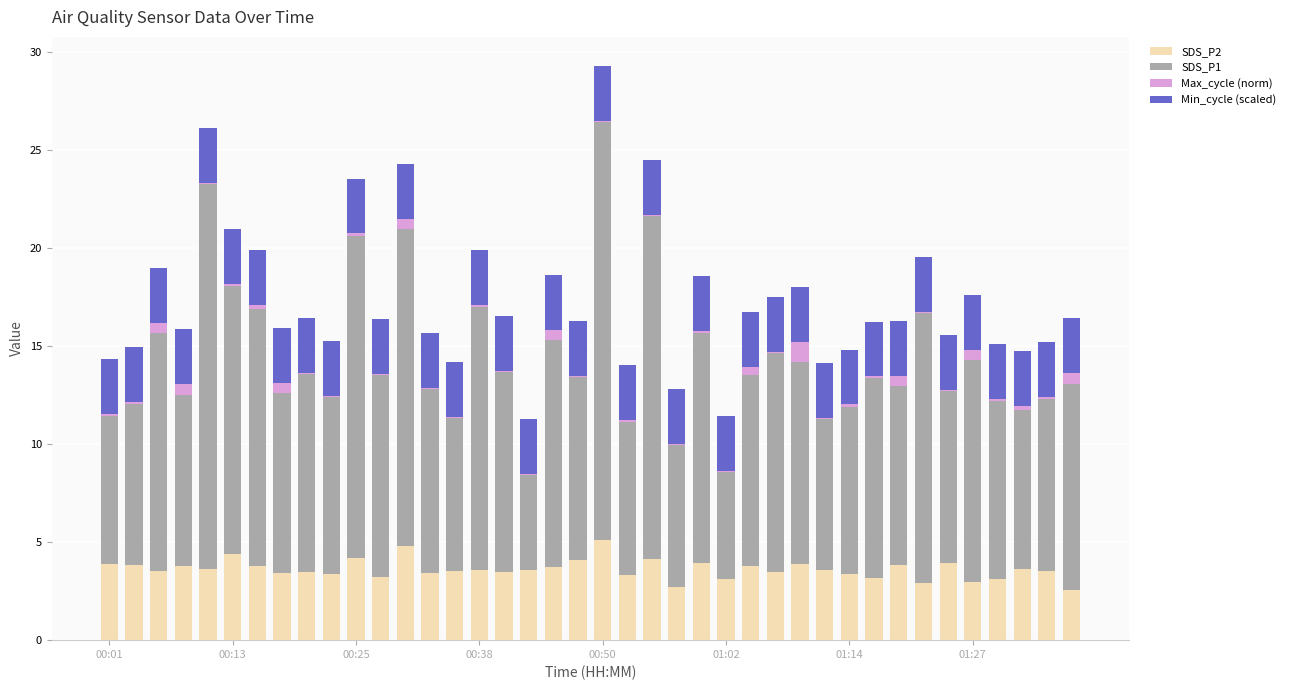

What is the highest value of the SDS_P2 series?

5.1